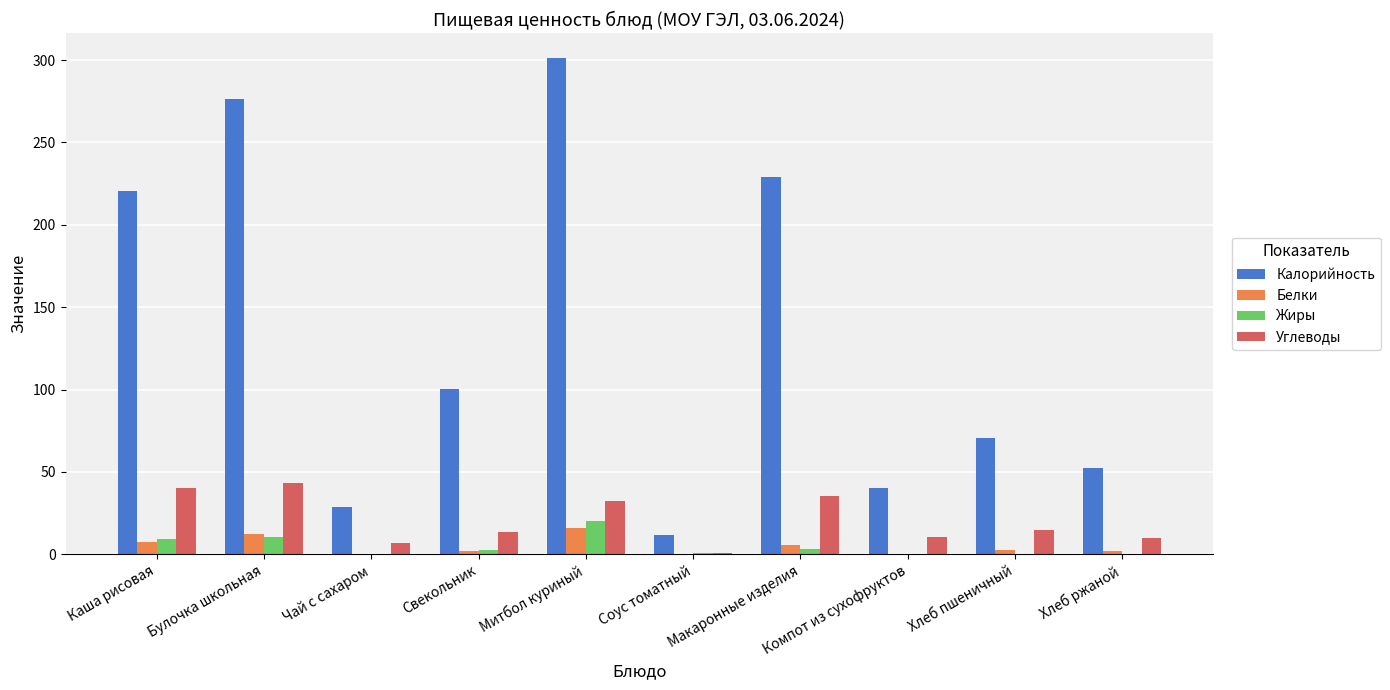

Which series changed the most between Булочка школьная and Компот из сухофруктов?

Калорийность